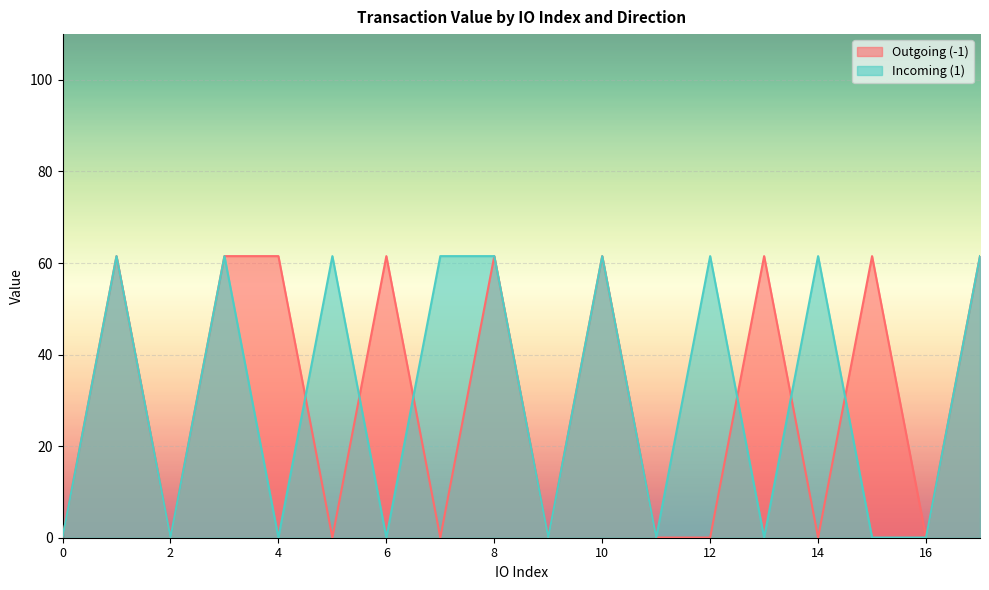

Between 10 and 16, which series saw the biggest shift?

Outgoing (-1)